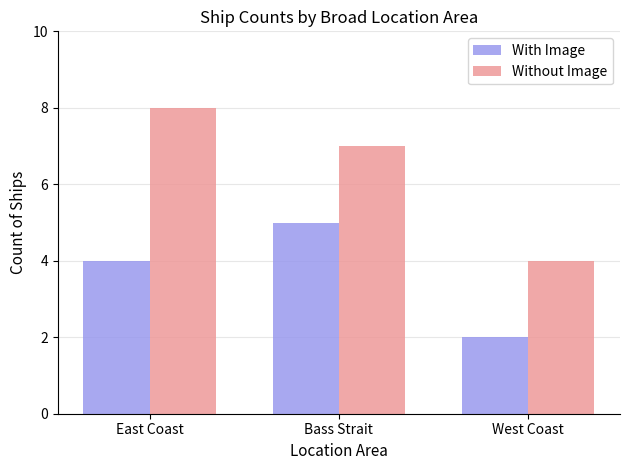

What is the sum of the With Image values at Bass Strait and West Coast?

7